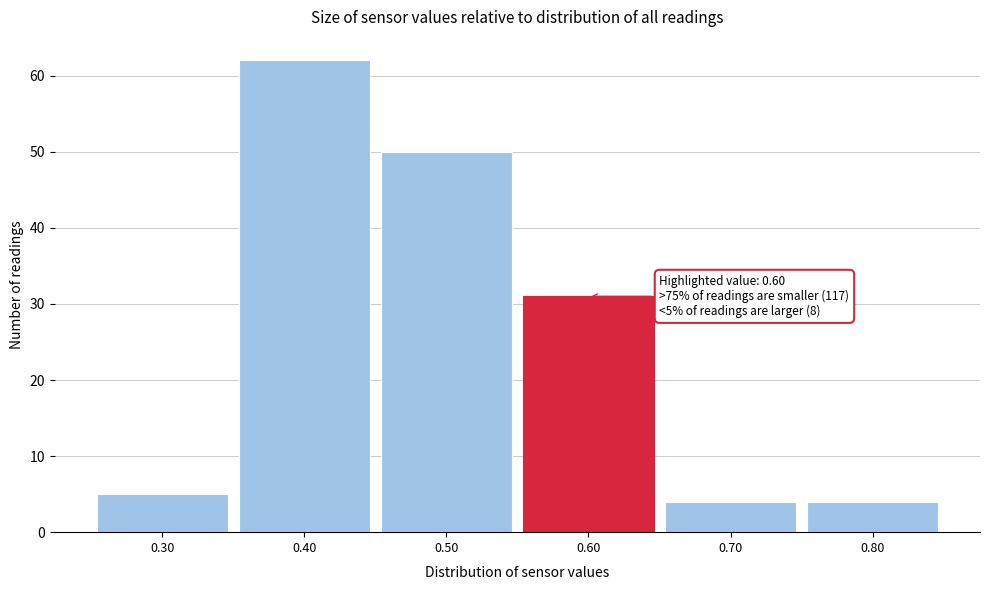

Which range on the x-axis has the tallest bar?

0.35 to 0.45